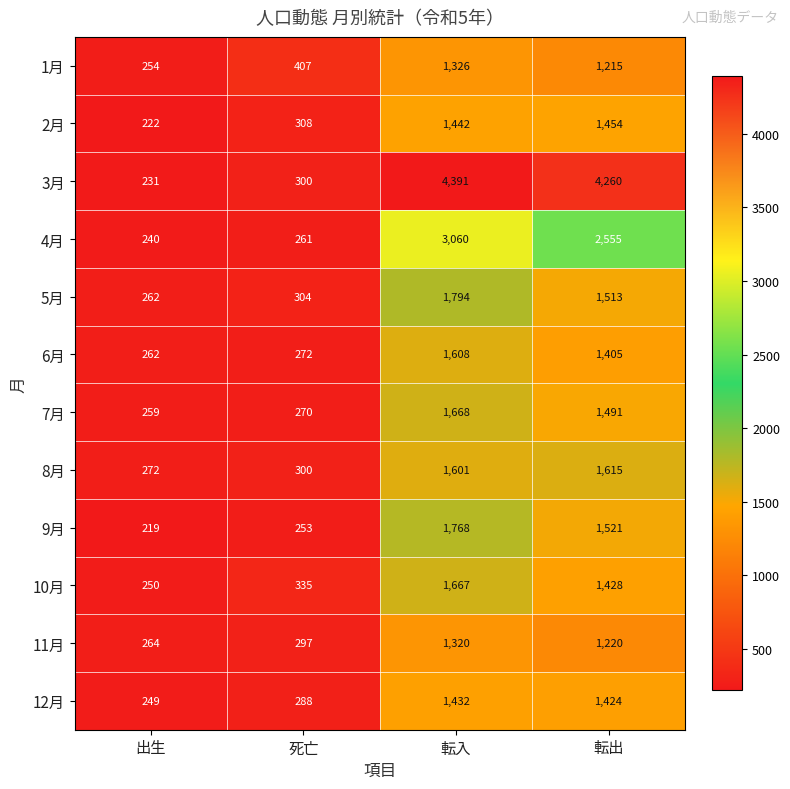

Rank the series by their maximum value, from lowest to highest.

11月, 1月, 12月, 2月, 6月, 8月, 10月, 7月, 9月, 5月, 4月, 3月